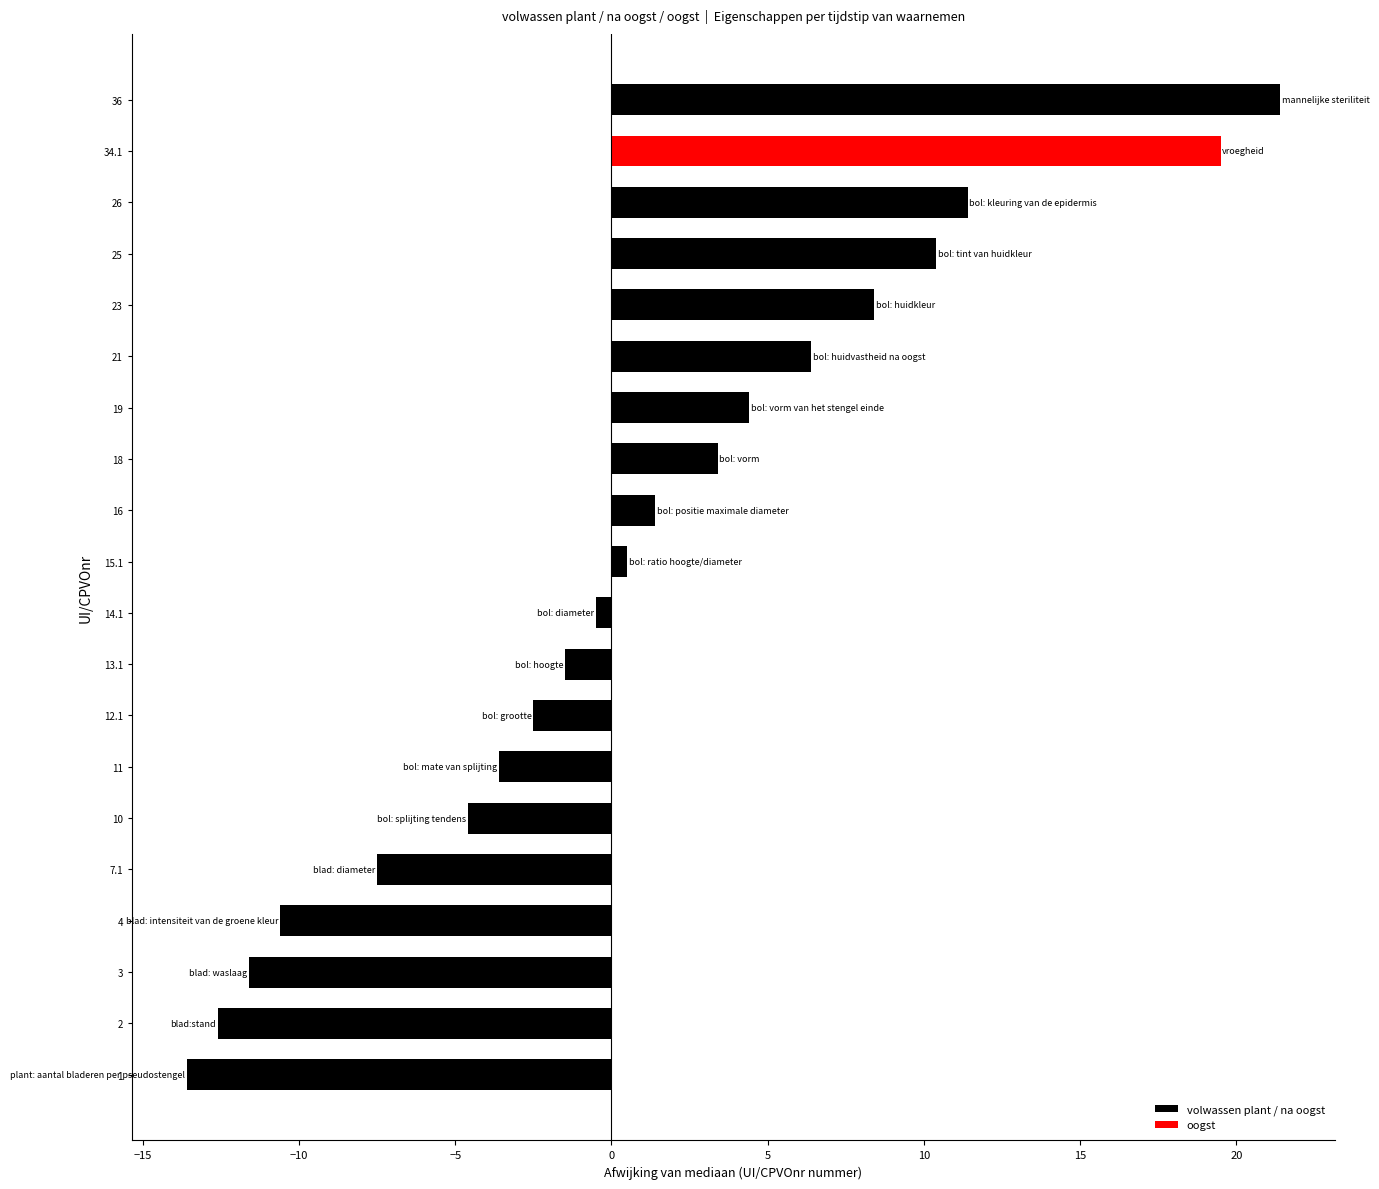

What is the difference between the second highest and minimum values?

33.1